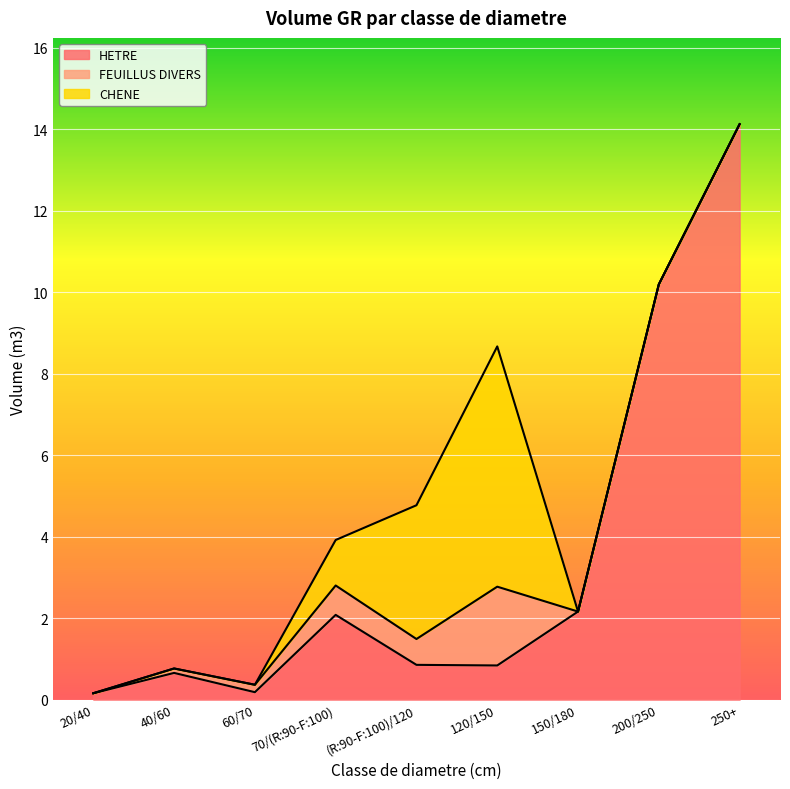

What position from the left is 40/60?

2